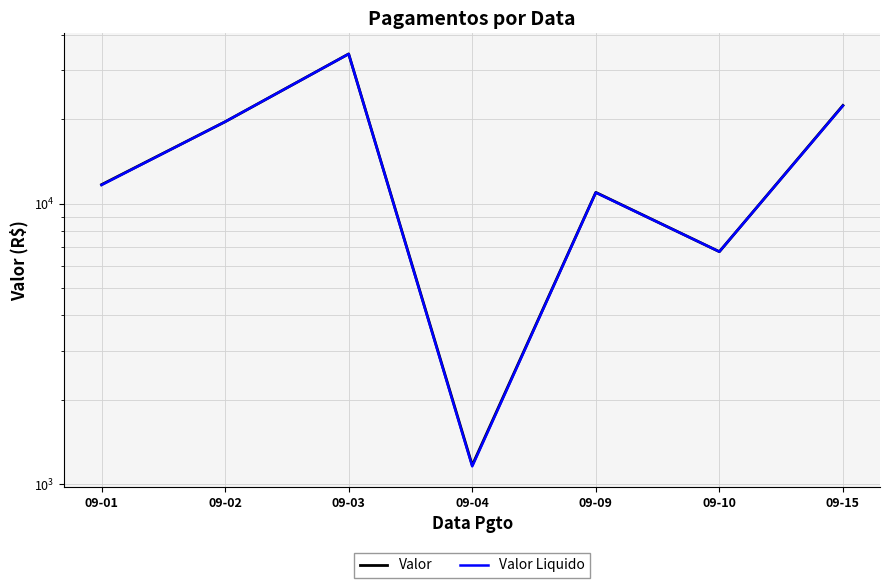

Which category has the lowest value in the Valor series?

09-04